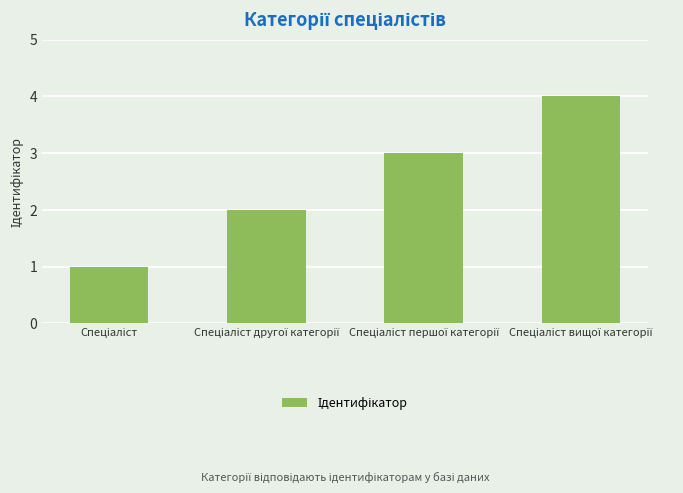

What is the maximum value shown in the chart?

4